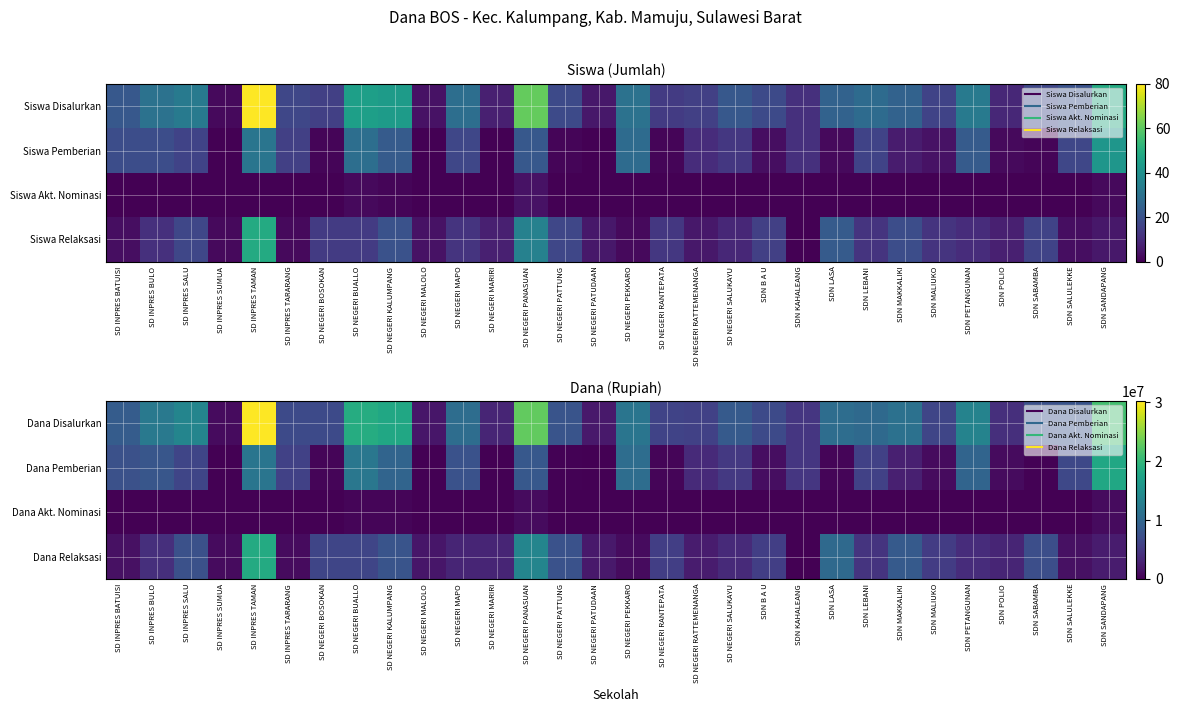

Rank the series by their maximum value, from highest to lowest.

Dana Disalurkan, Dana Relaksasi, Dana Pemberian, Dana Akt. Nominasi